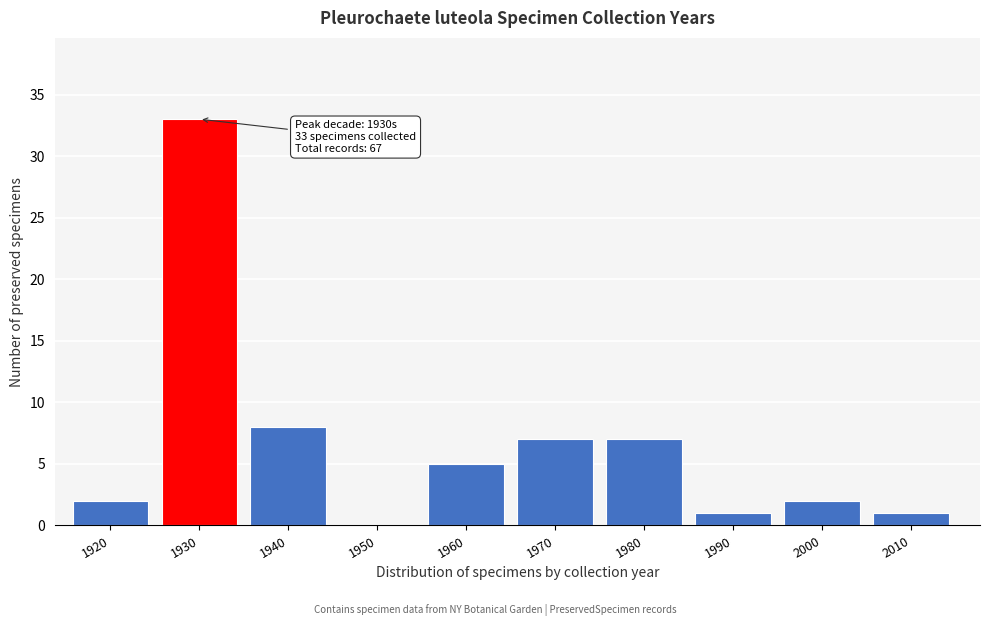

Reading left to right, what are all the values shown in this chart?

1920=2	1930=33	1940=8	1950=0	1960=5	1970=7	1980=7	1990=1	2000=2	2010=1